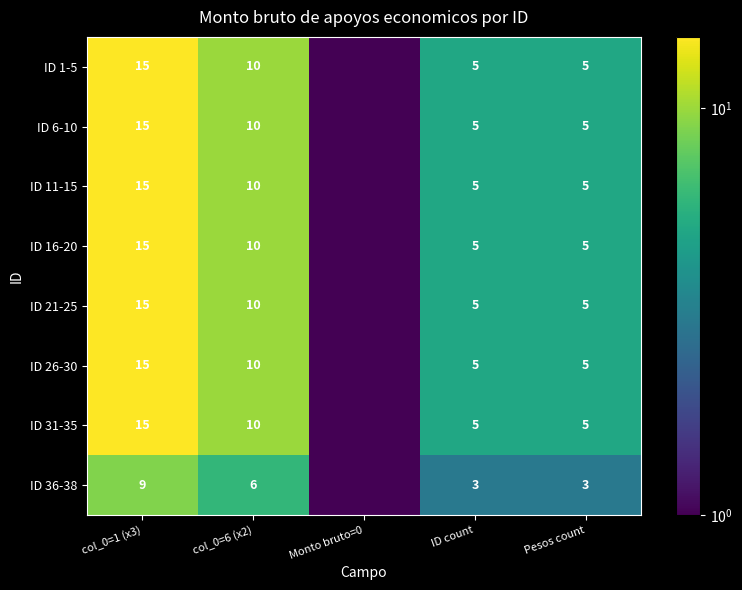

What is the maximum value shown in the chart?

15.0